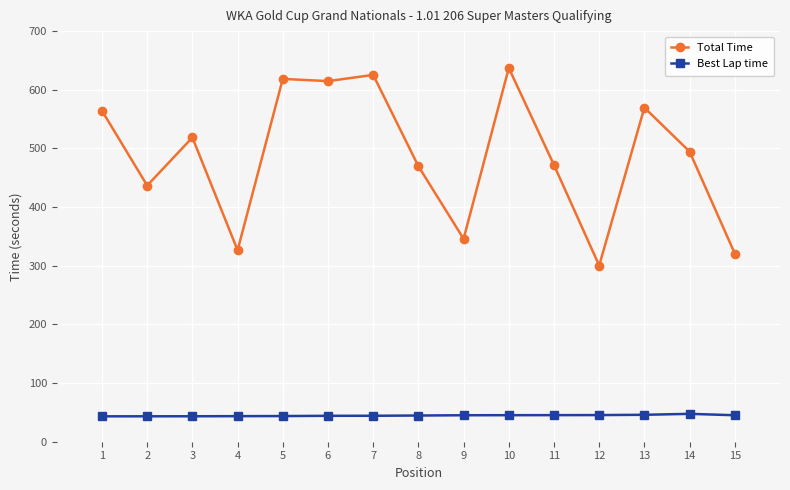

What is the highest value of the Total Time series?

637.2